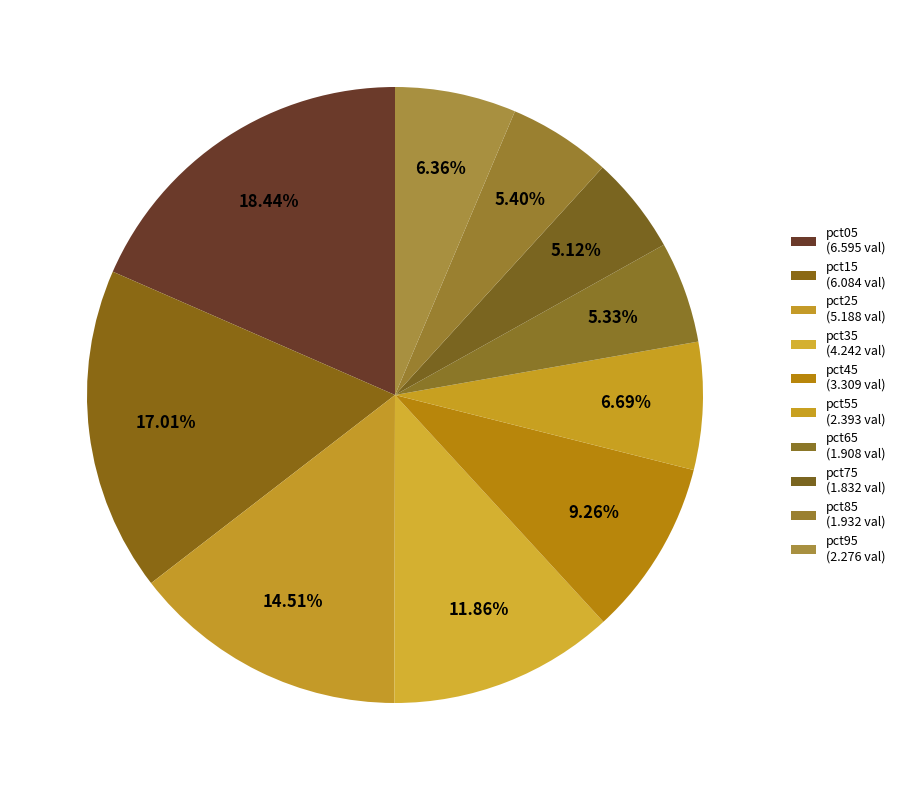

To the nearest percent, what portion does pct15 represent?

17%